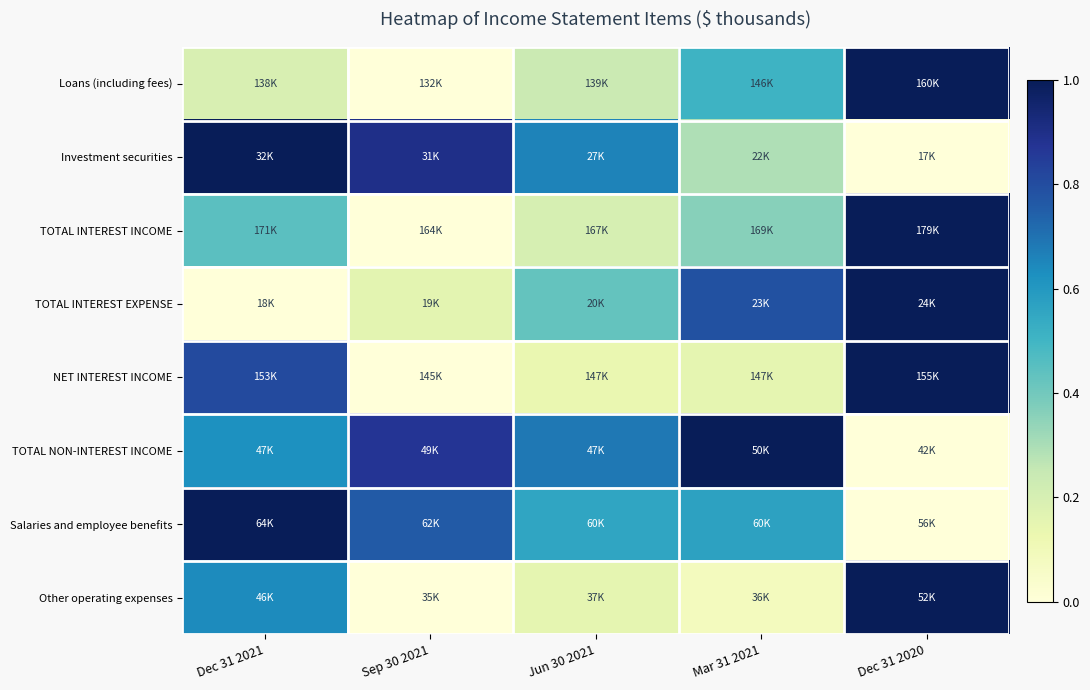

Which label corresponds to the largest value in the chart?

Dec 31 2020